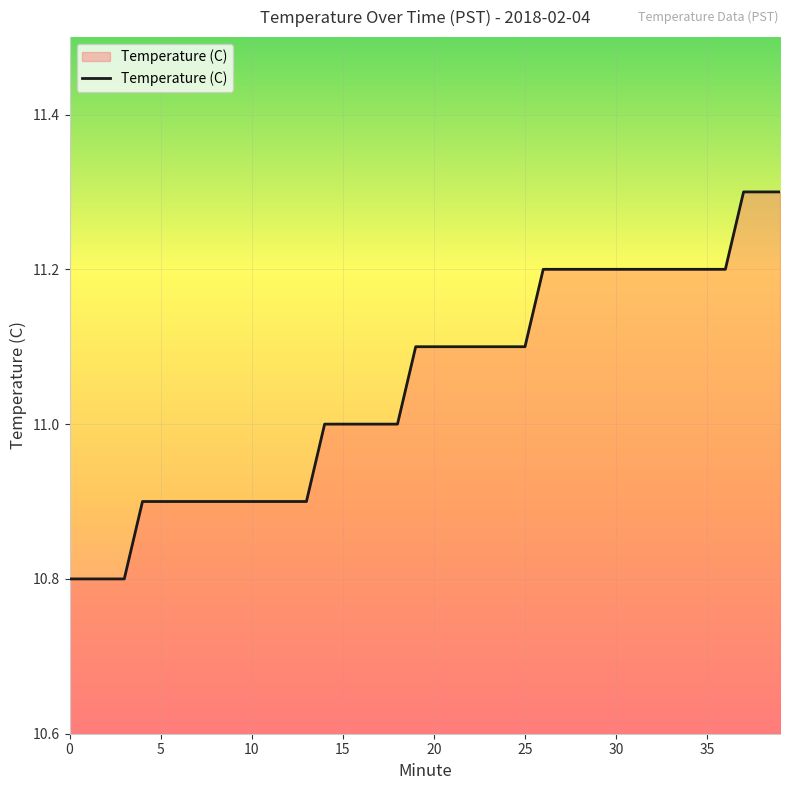

What is the minimum value shown in the chart?

10.8